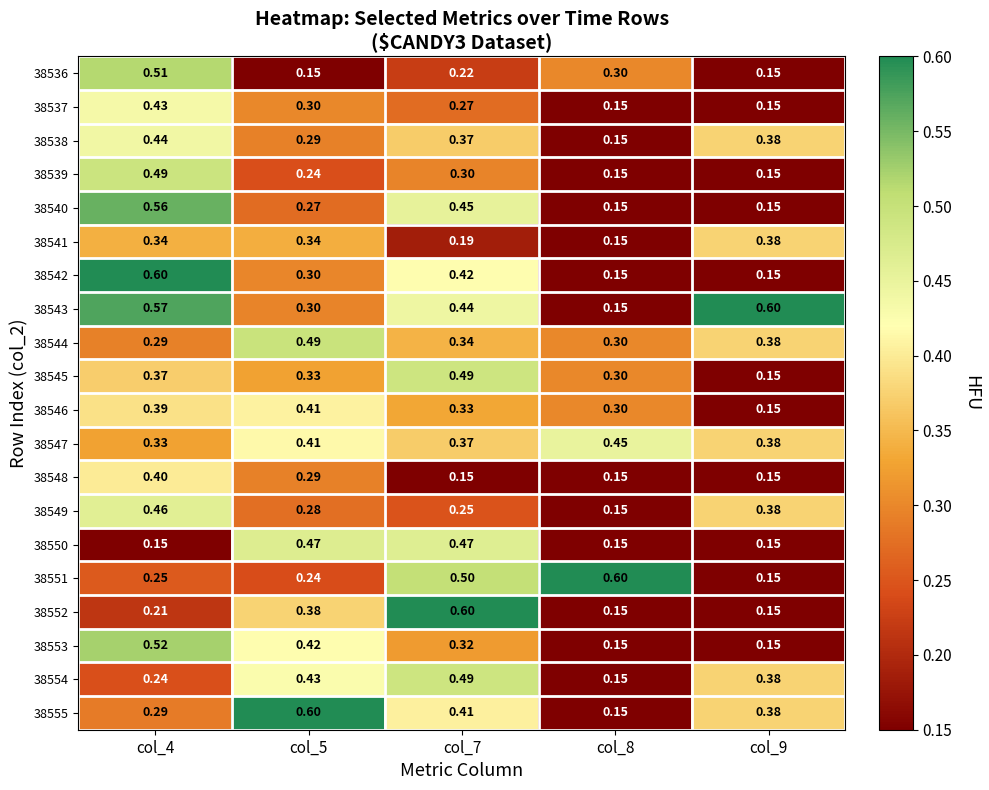

What is the greatest value displayed?

0.6